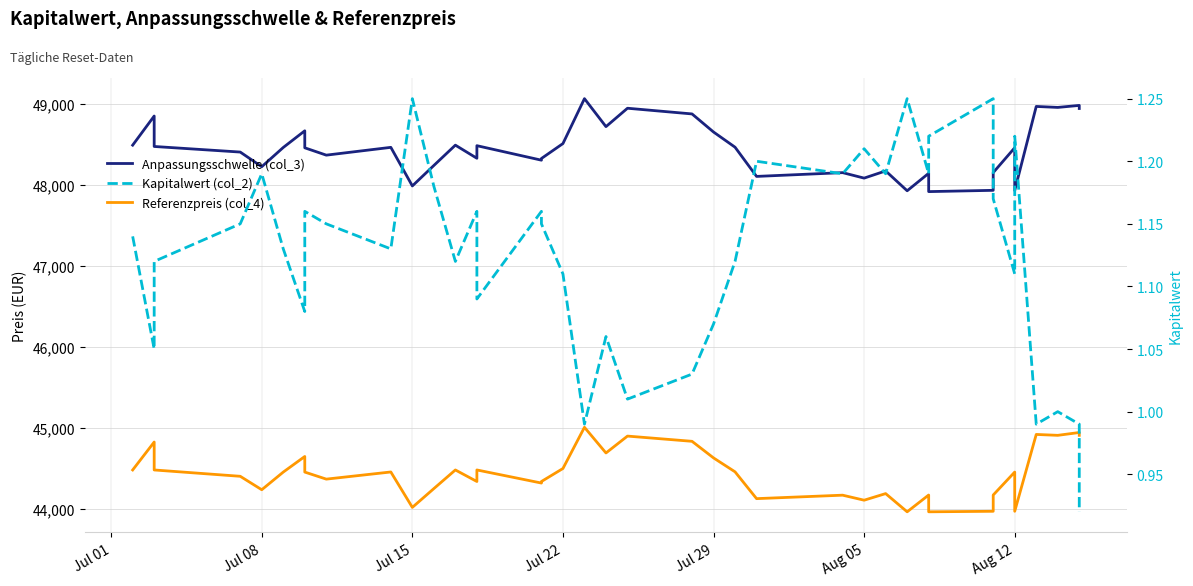

The Kapitalwert (col_2) series shows 0.4 at Jul 29. True or false?

False